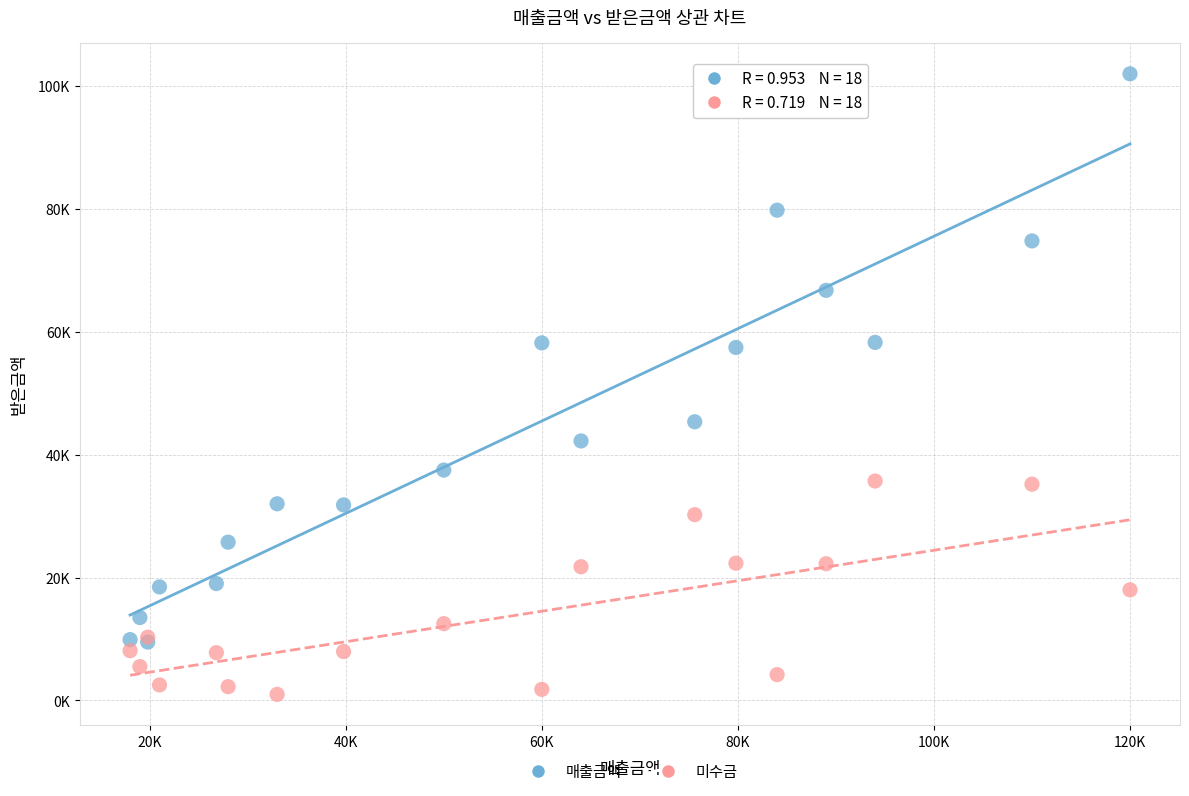

Which series reaches the maximum Y coordinate?

매출금액